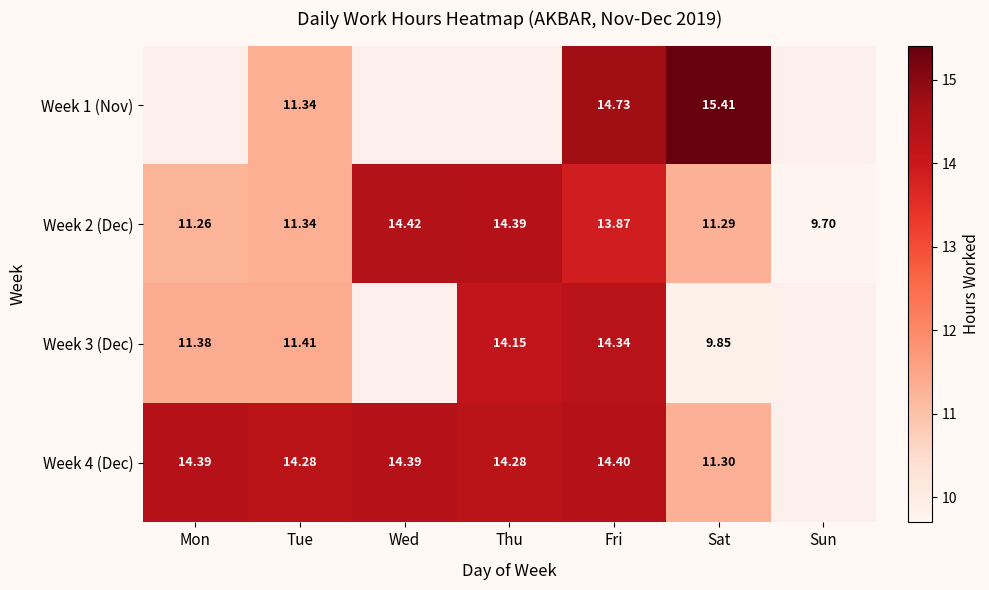

True or false: Week 3 (Dec) has a value of 21.0 at Fri.

False